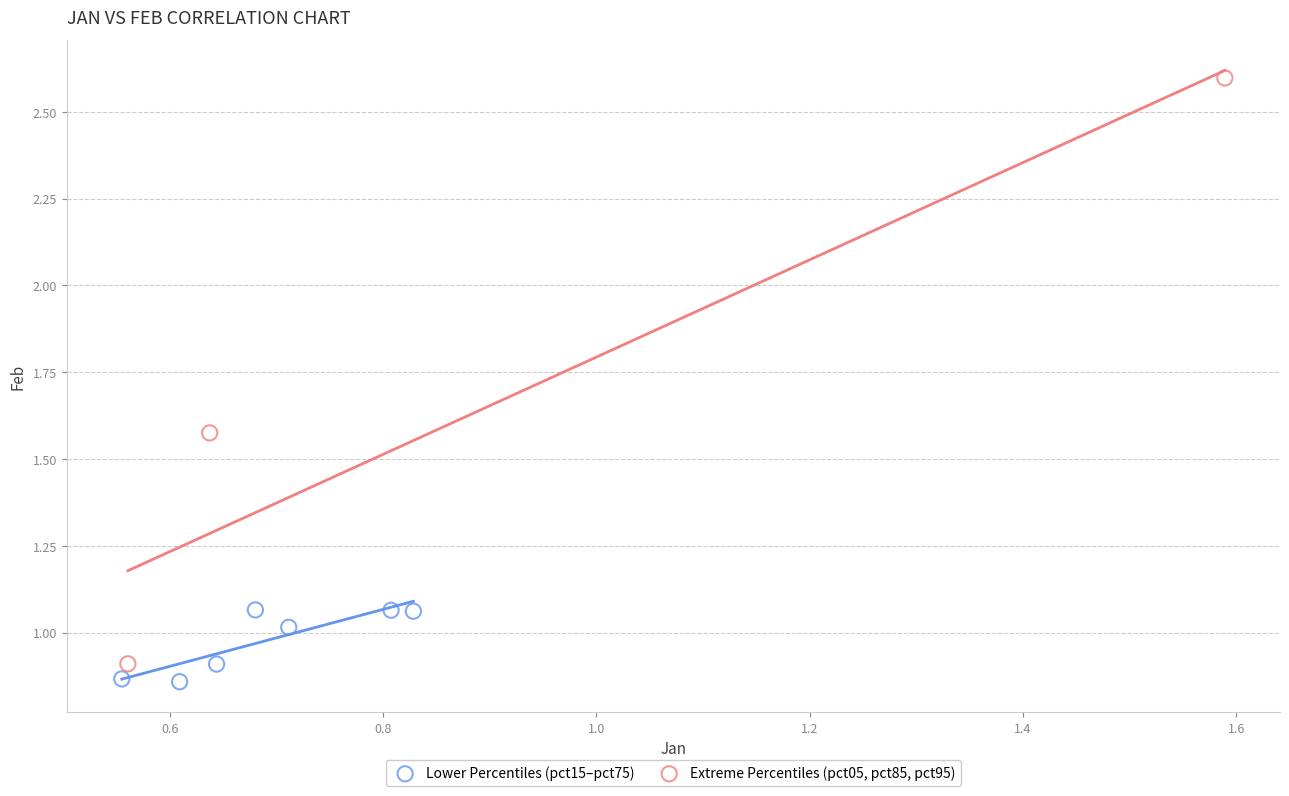

Which series contains the highest Y value?

Extreme Percentiles (pct05, pct85, pct95)